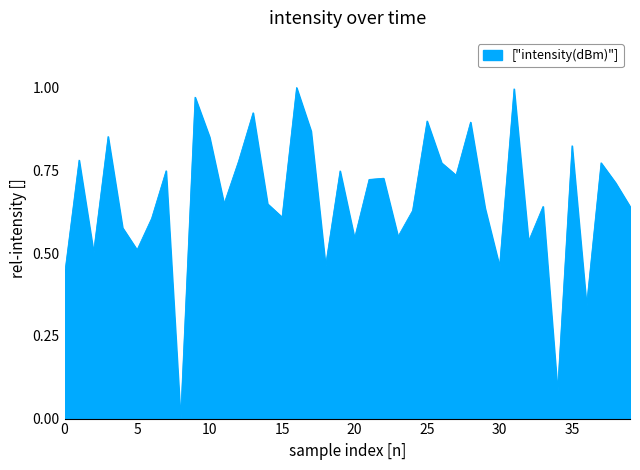

The value at 30 is 0.1. True or false?

False